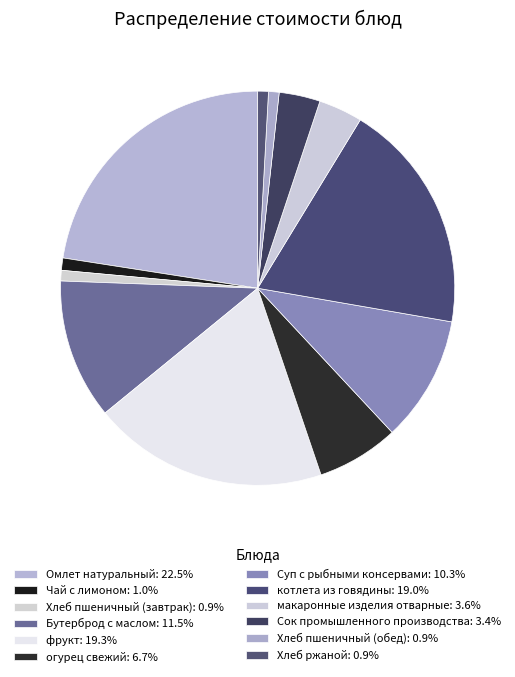

How much of the chart is everything except Омлет натуральный?

77.5%